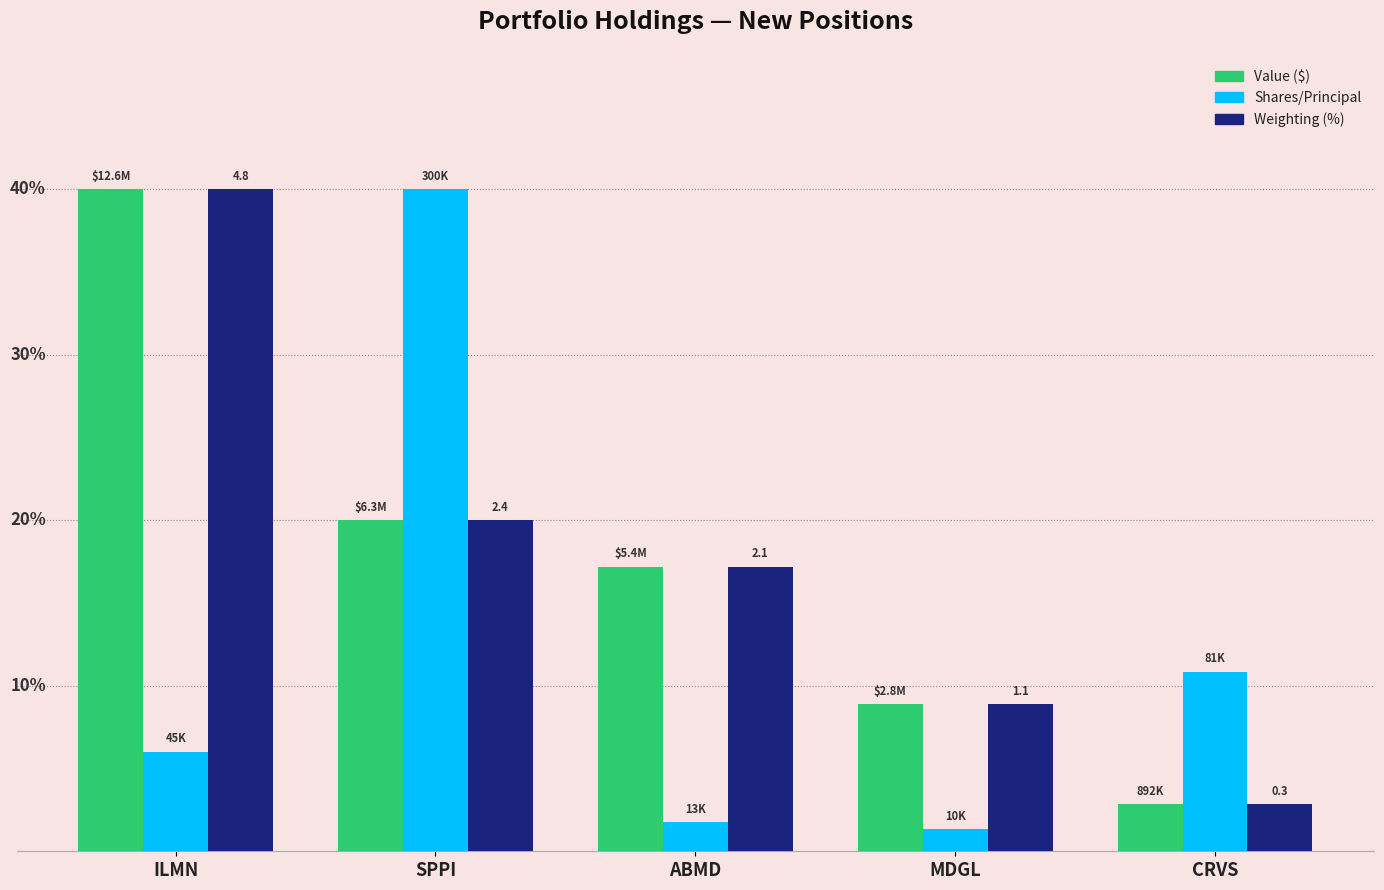

What is the minimum value for Weighting (%)?

2.8